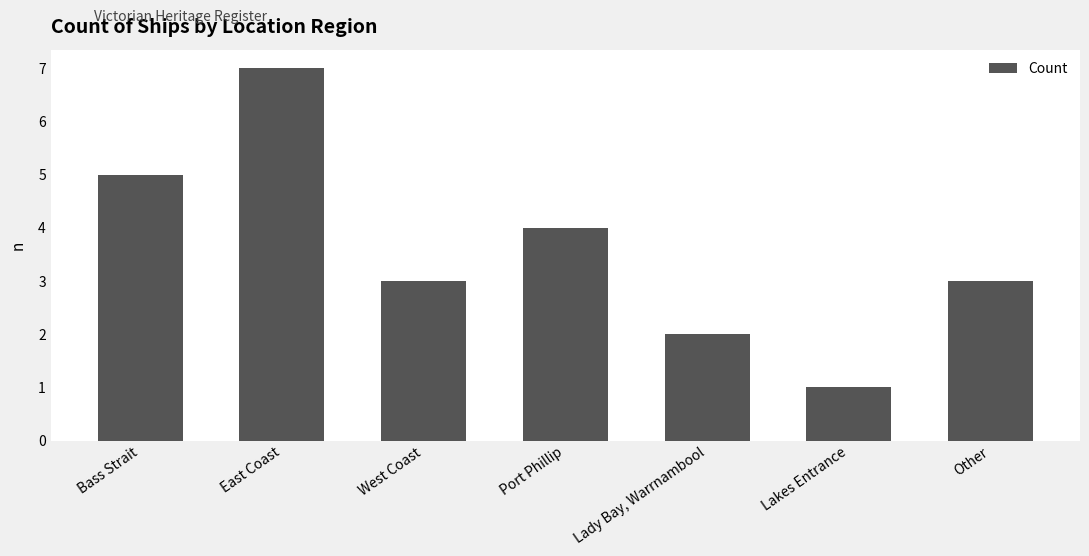

What is the maximum value shown in the chart?

7